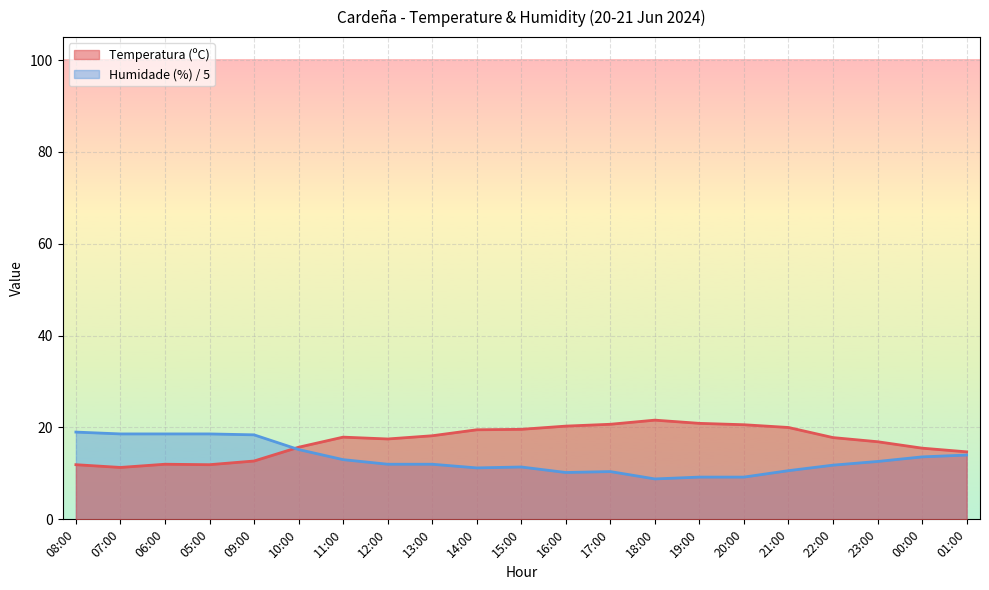

How many lines are shown in the chart?

2